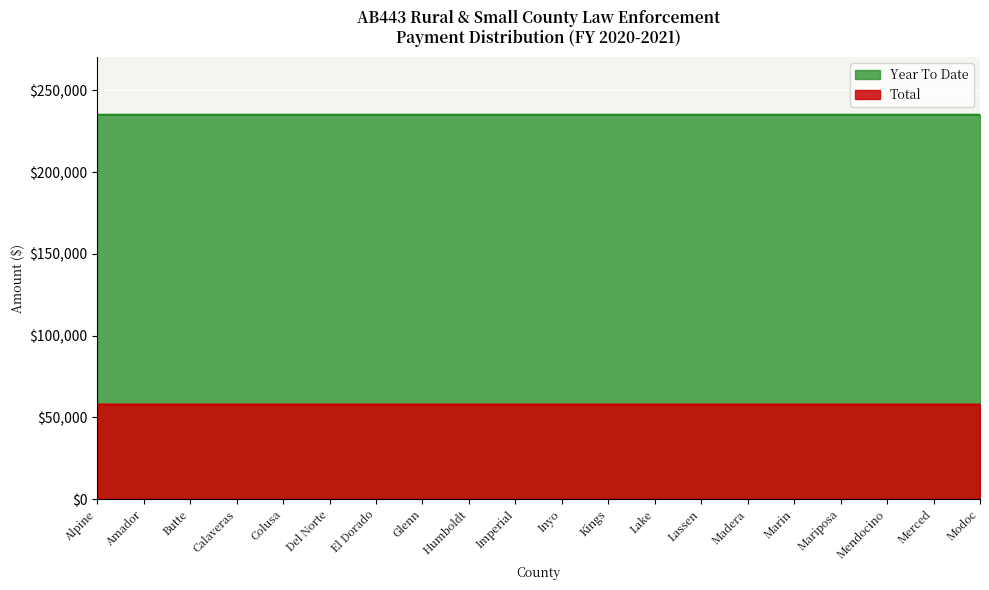

What is the smallest value displayed?

57817.4